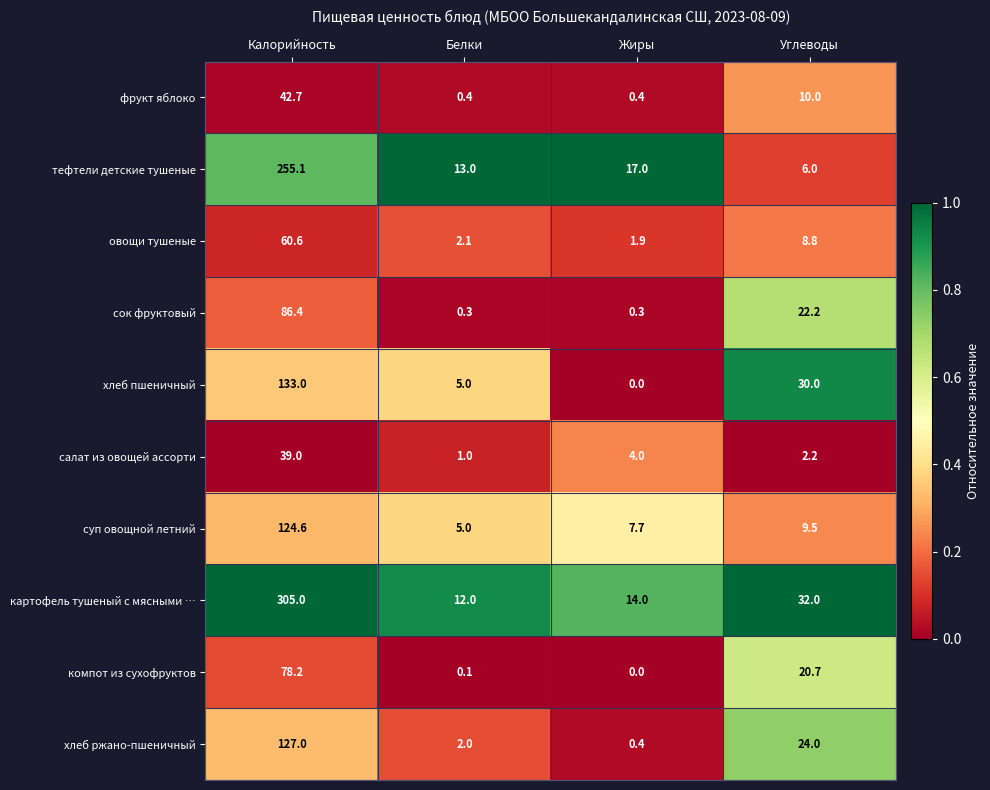

Rank the categories by хлеб ржано-пшеничный value from highest to lowest.

Калорийность, Углеводы, Белки, Жиры